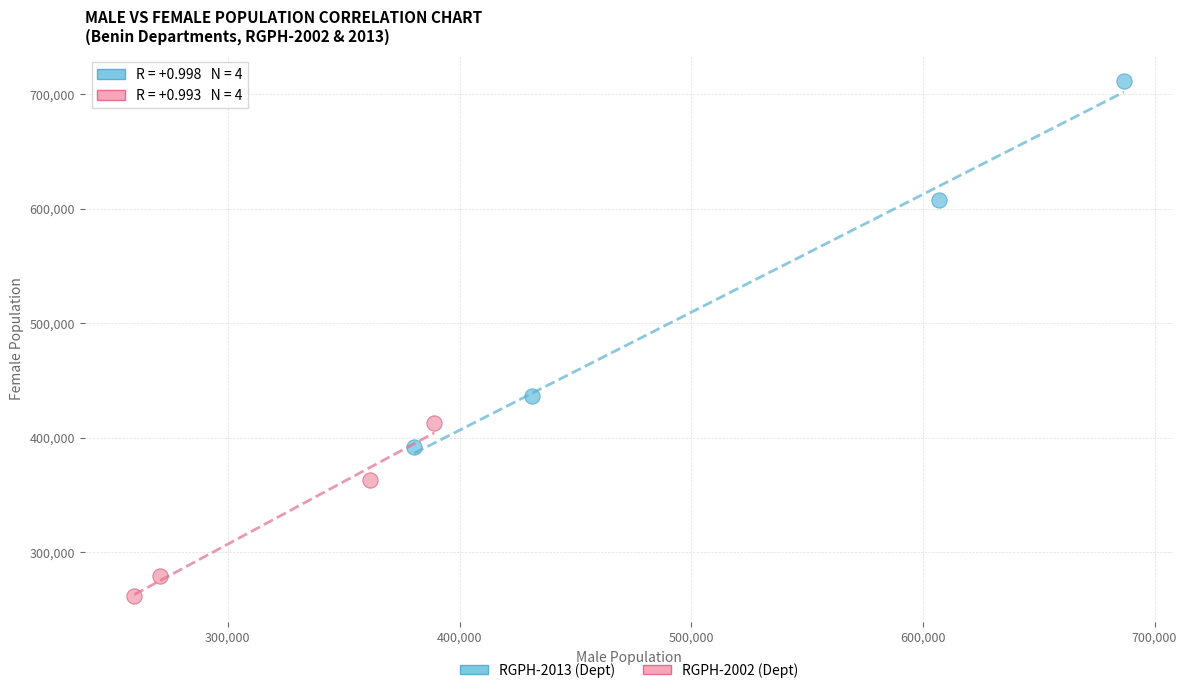

Which series reaches the minimum Y coordinate?

RGPH-2002 (Dept)